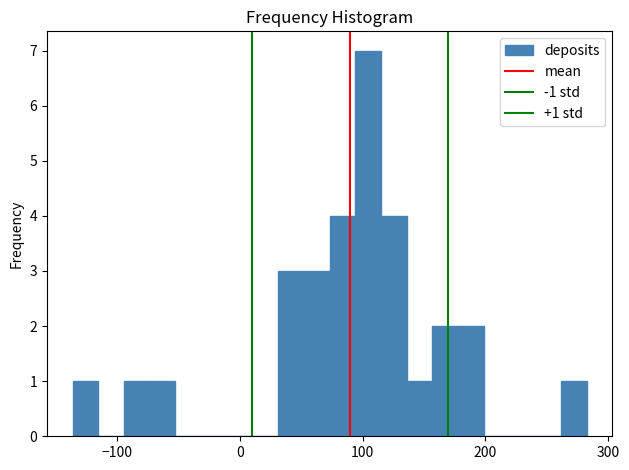

Read against the x-axis, roughly where is the centre of the tallest bar?

100